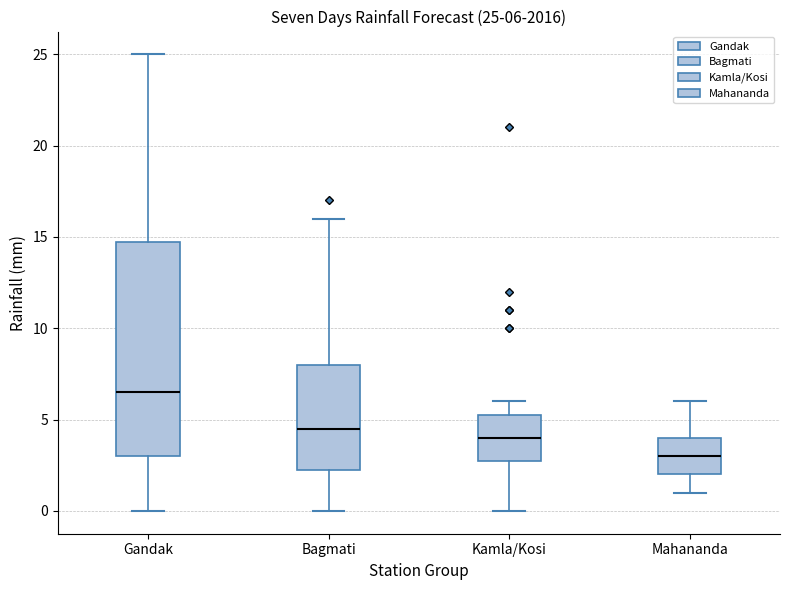

Which box has the lowest median line?

Mahananda